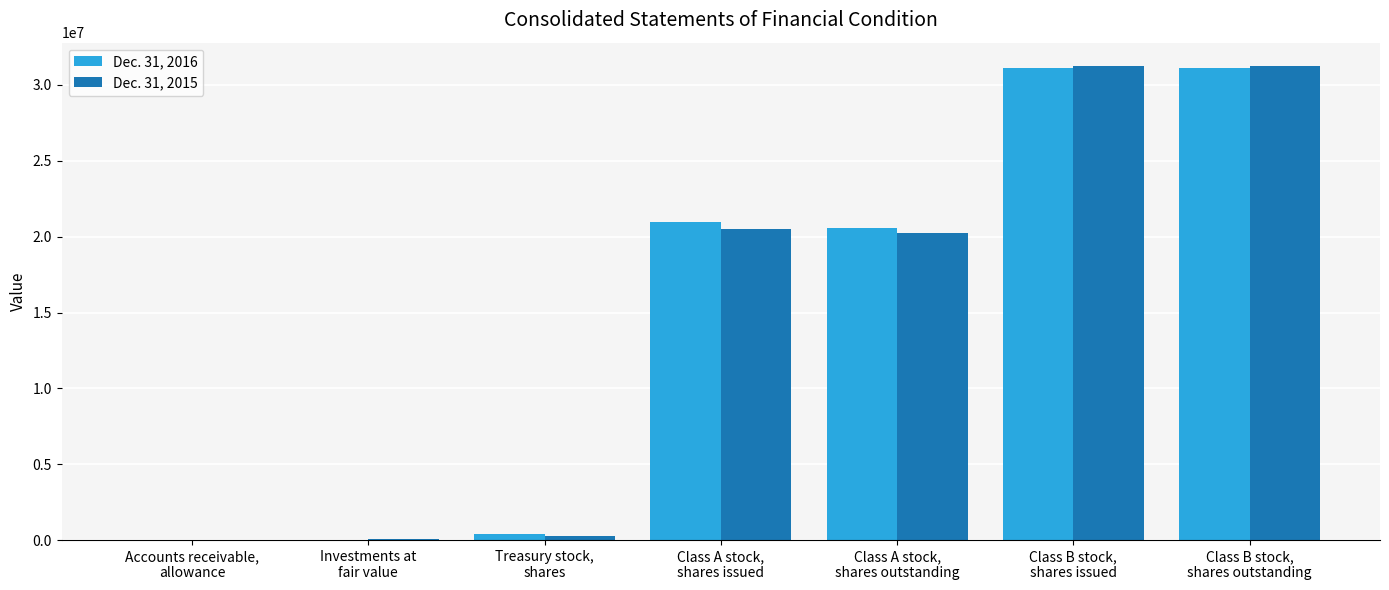

What is the greatest value displayed?

31229236